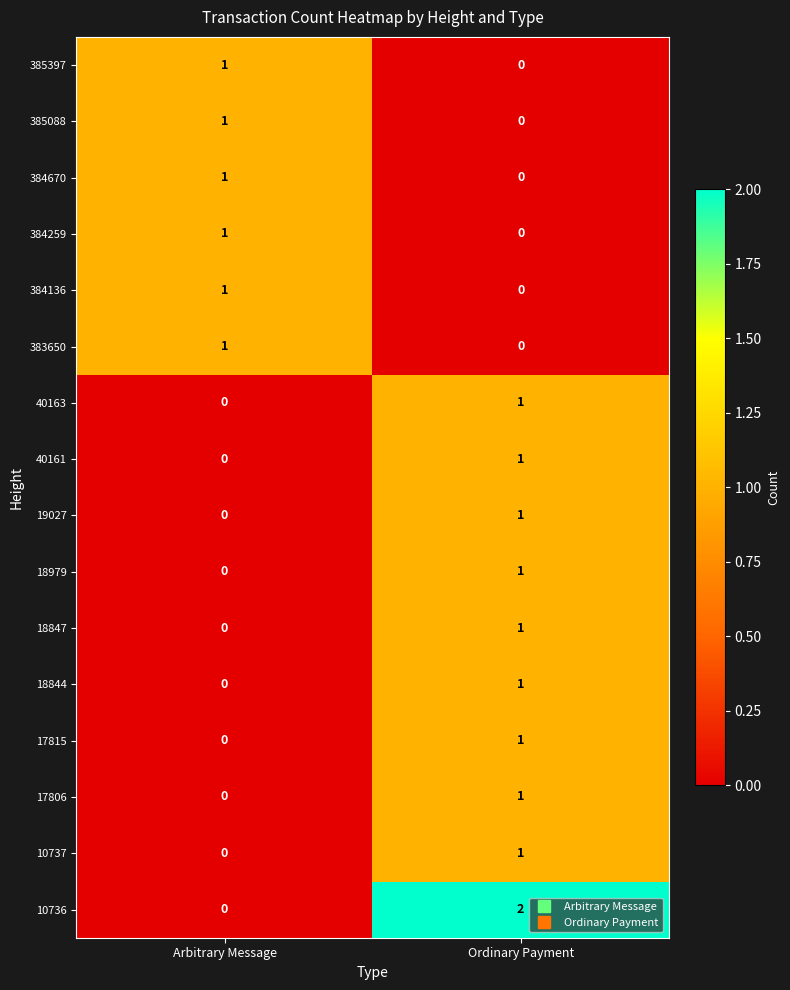

Which series has the largest total across all categories?

10736